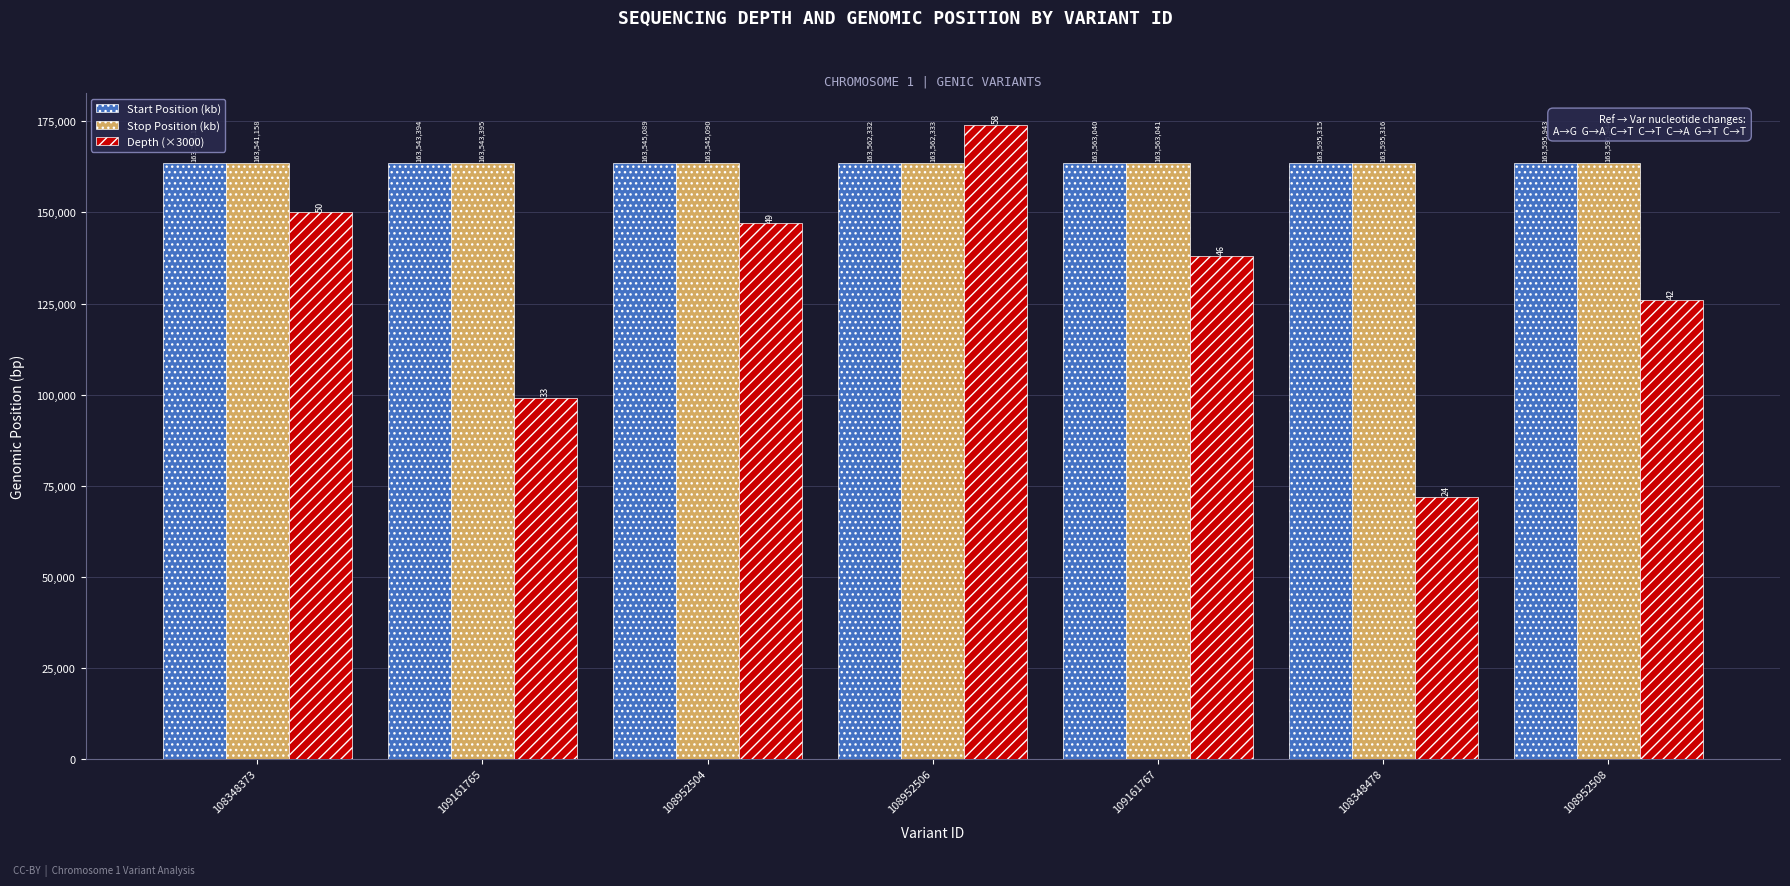

What are all the series names shown in the legend?

Start Position (kb), Stop Position (kb), Depth (×3000)